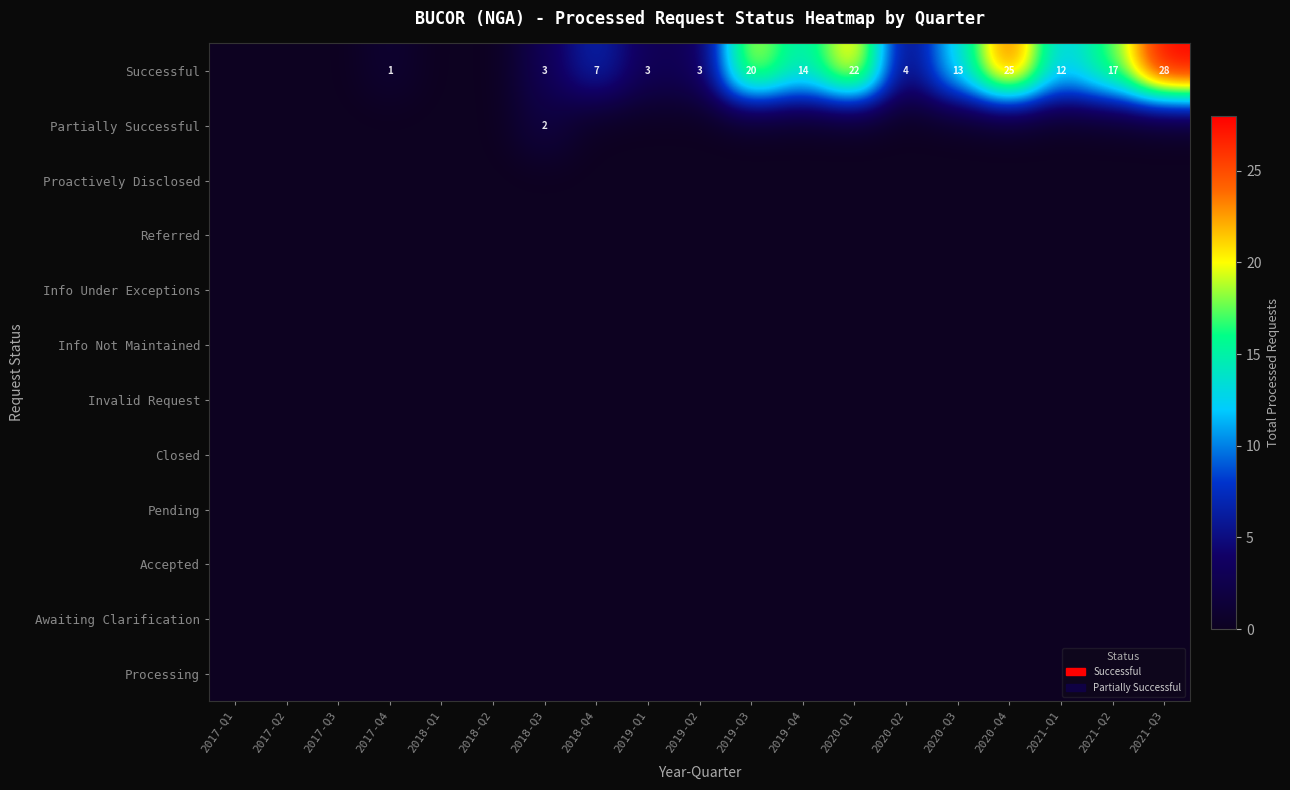

The Successful series shows 7 at 2018-Q4. True or false?

True